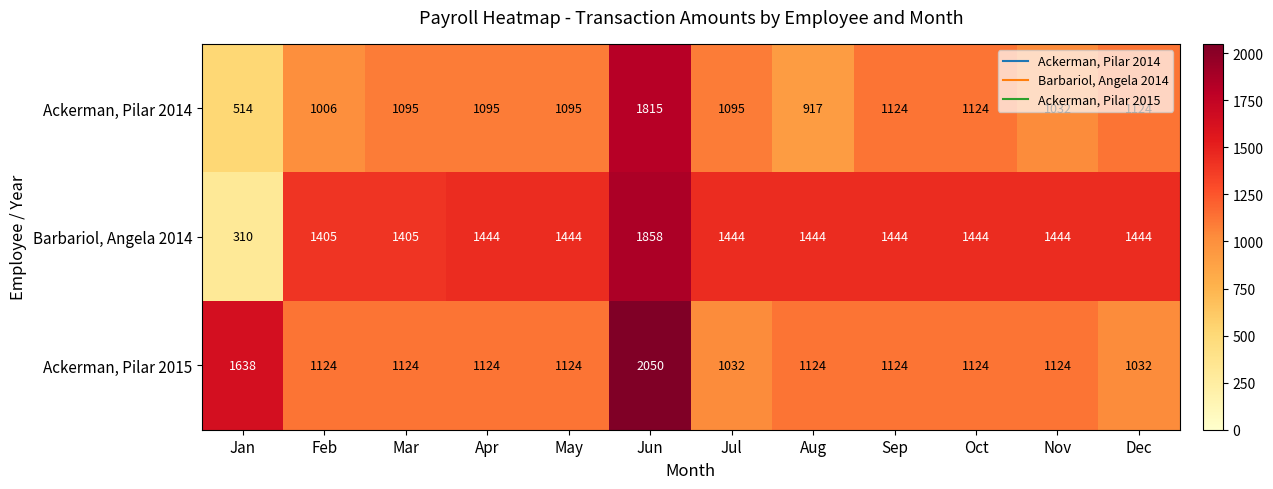

What is the maximum value for Barbariol, Angela 2014?

1858